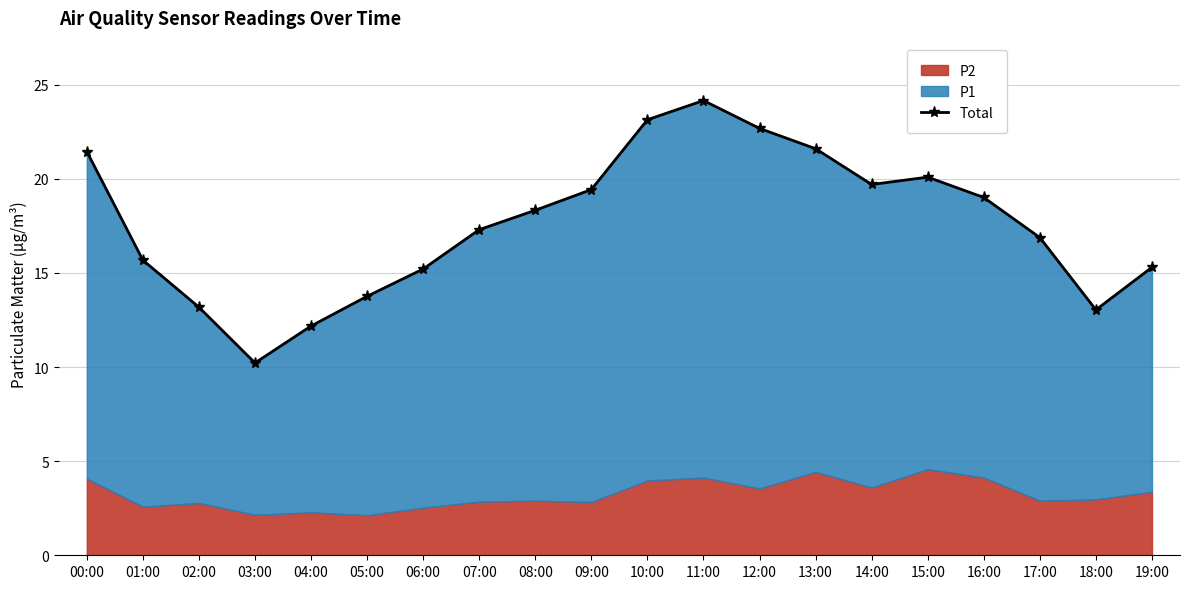

What is the minimum value shown in the chart?

10.2